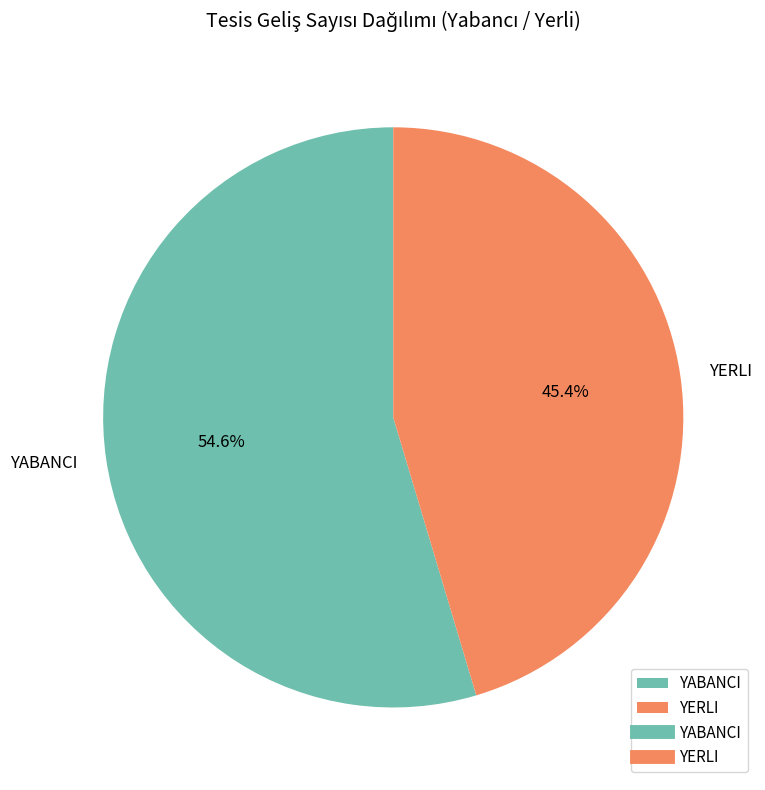

How many slices are in this pie chart?

2